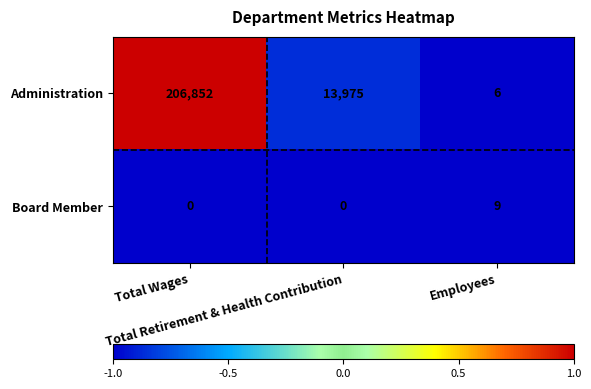

At Employees, list the series in order from largest to smallest.

Board Member, Administration